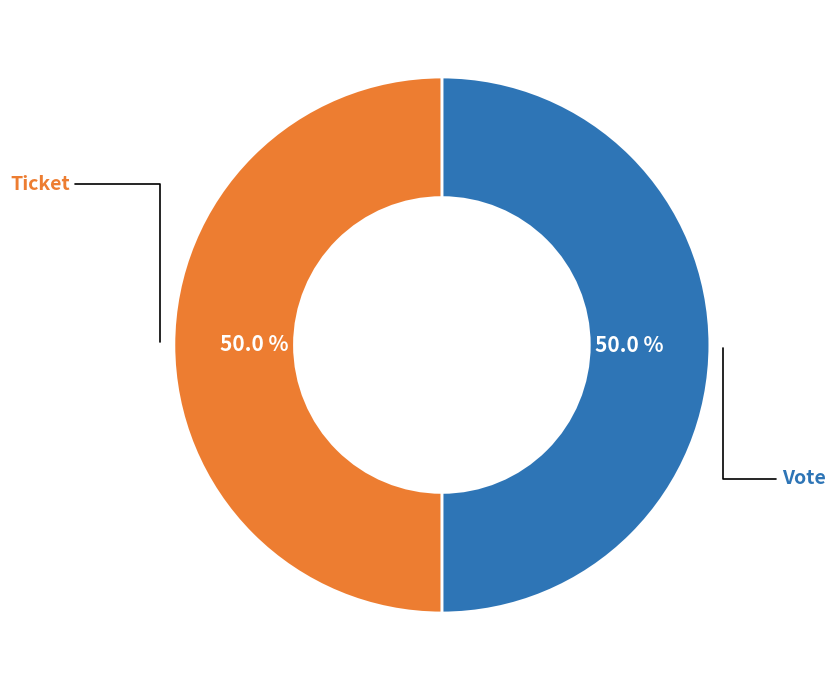

What is the ratio of the value at Vote to the value at Ticket?

1.0